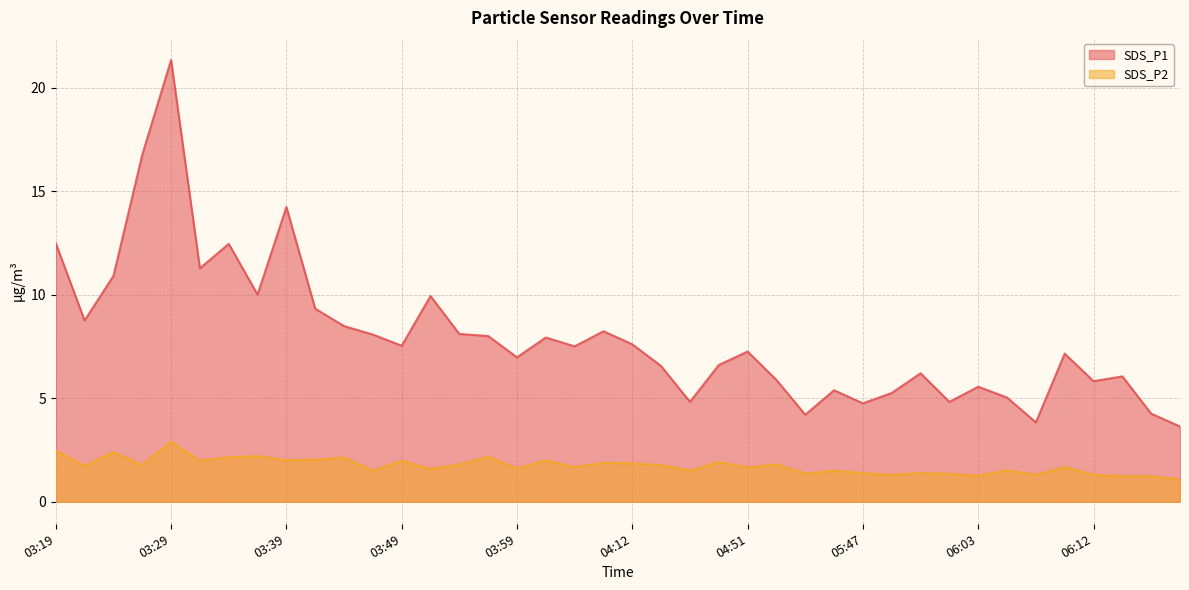

Reading left to right, list all the values displayed in this chart.

SDS_P1: 03:19=12.5	03:22=8.8	03:24=10.9	03:27=16.8	03:29=21.3	03:32=11.3	03:34=12.4	03:37=10.0	03:39=14.2	03:42=9.3	03:44=8.5	03:47=8.1	03:49=7.5	03:52=9.9	03:54=8.1	03:57=8.0	03:59=7.0	04:02=7.9	04:07=7.5	04:09=8.2	04:12=7.6	04:17=6.5	04:41=4.8	04:49=6.6	04:51=7.2	04:54=5.9	04:59=4.2	05:45=5.4	05:47=4.8	05:55=5.2	05:58=6.2	06:00=4.8	06:03=5.5	06:05=5.0	06:07=3.8	06:10=7.2	06:12=5.8	06:15=6.0	06:17=4.2	06:20=3.6
SDS_P2: 03:19=2.5	03:22=1.7	03:24=2.4	03:27=1.8	03:29=2.9	03:32=2.0	03:34=2.1	03:37=2.2	03:39=2.0	03:42=2.0	03:44=2.1	03:47=1.5	03:49=2.0	03:52=1.6	03:54=1.8	03:57=2.2	03:59=1.6	04:02=2.0	04:07=1.7	04:09=1.9	04:12=1.9	04:17=1.8	04:41=1.5	04:49=1.9	04:51=1.6	04:54=1.8	04:59=1.4	05:45=1.5	05:47=1.4	05:55=1.3	05:58=1.4	06:00=1.4	06:03=1.2	06:05=1.5	06:07=1.3	06:10=1.7	06:12=1.3	06:15=1.2	06:17=1.2	06:20=1.1